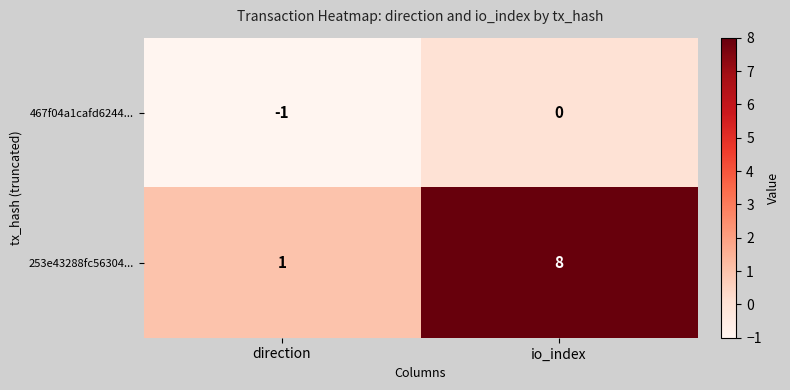

What is the sum of all 253e43288fc56304... values?

9